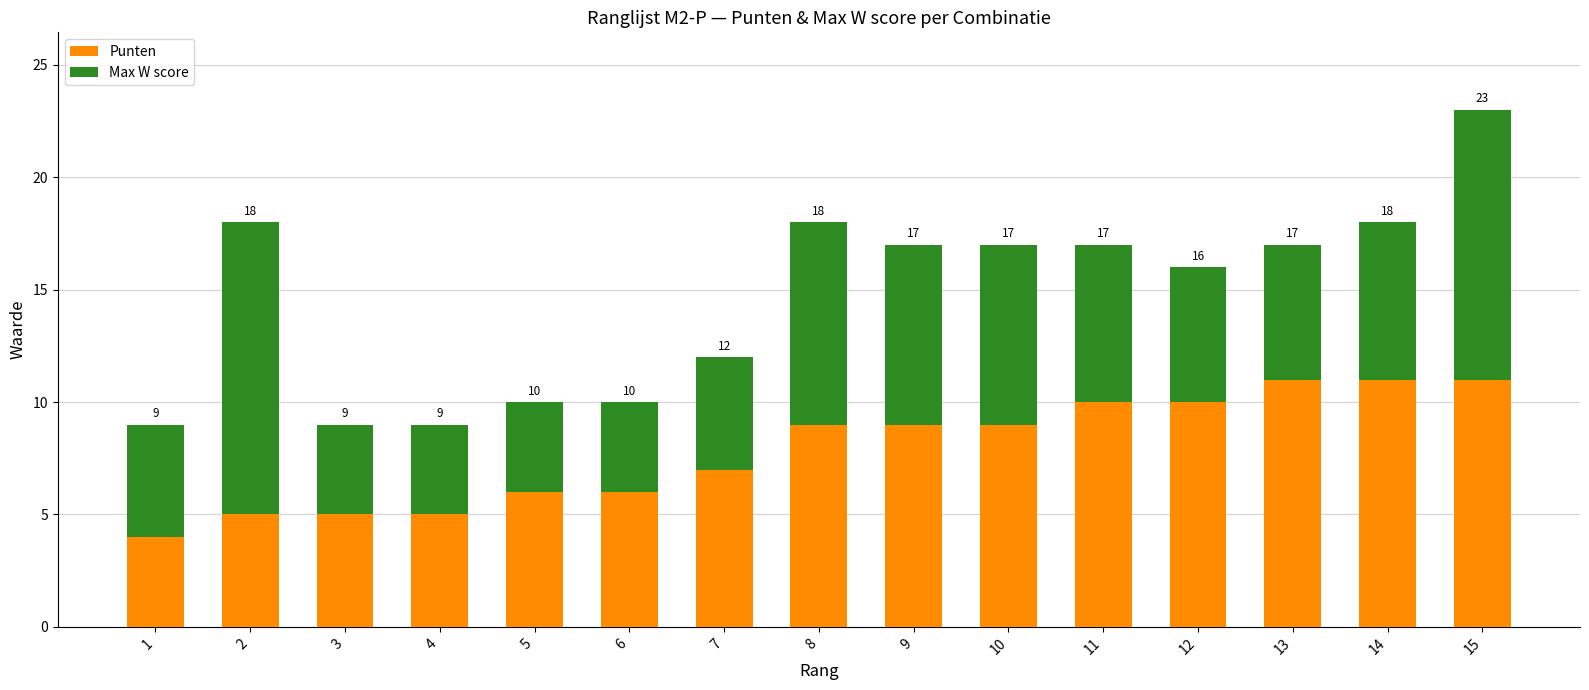

What are all the series names shown in the legend?

Punten, Max W score